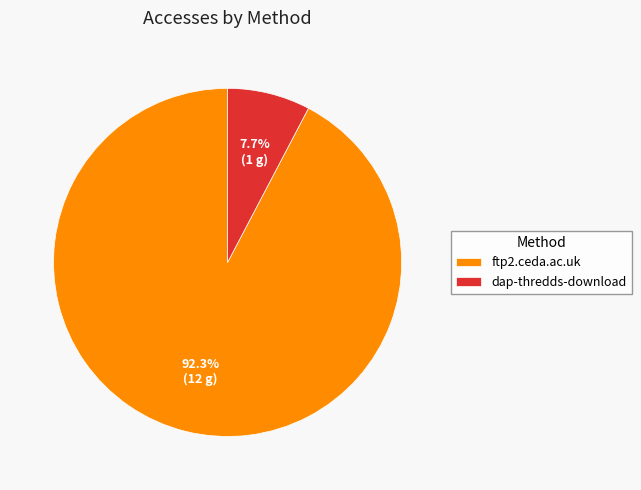

Which category has the biggest portion of the pie?

ftp2.ceda.ac.uk